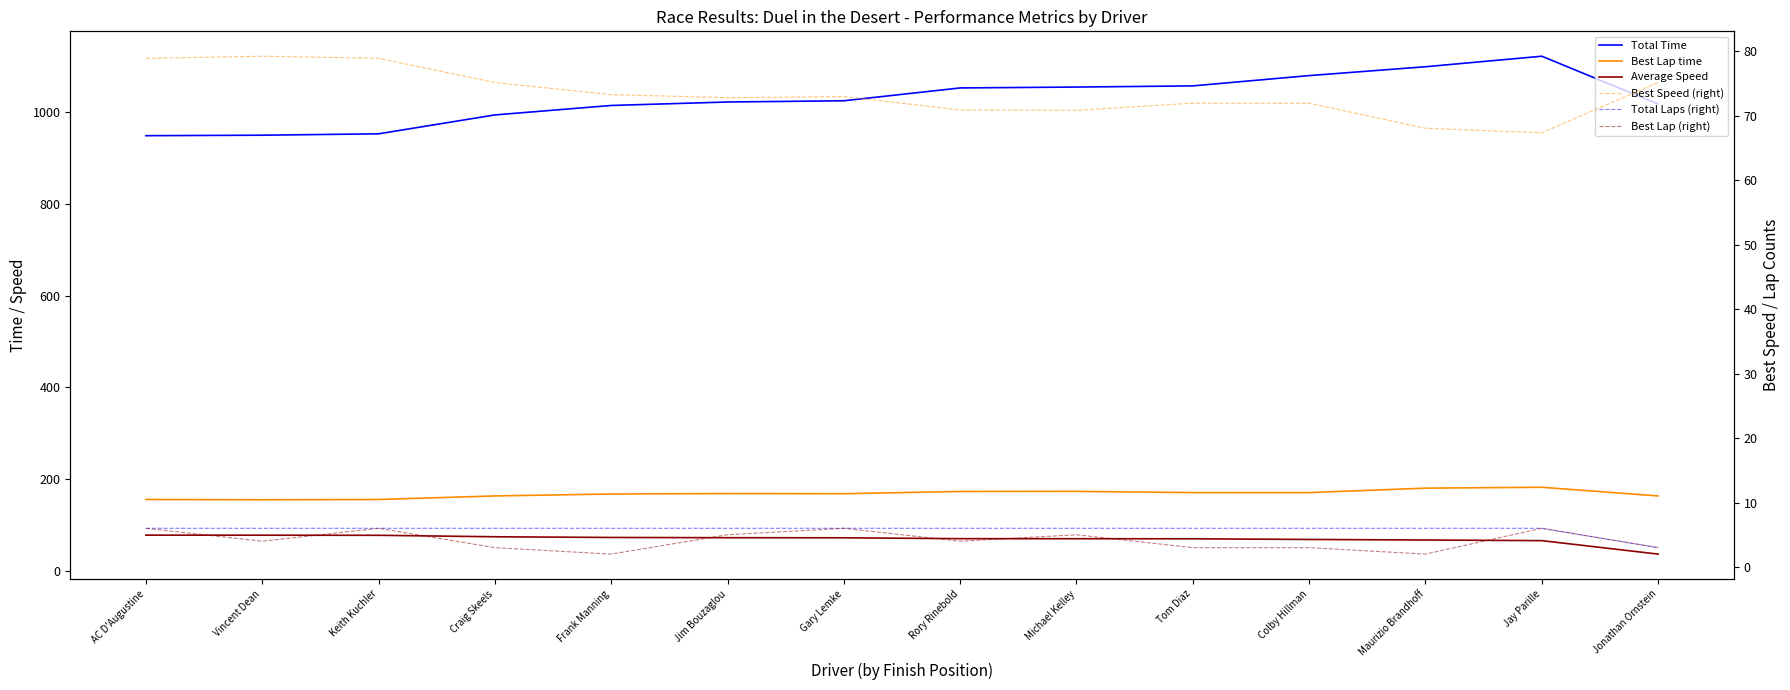

What position from the right is Keith Kuchler?

12